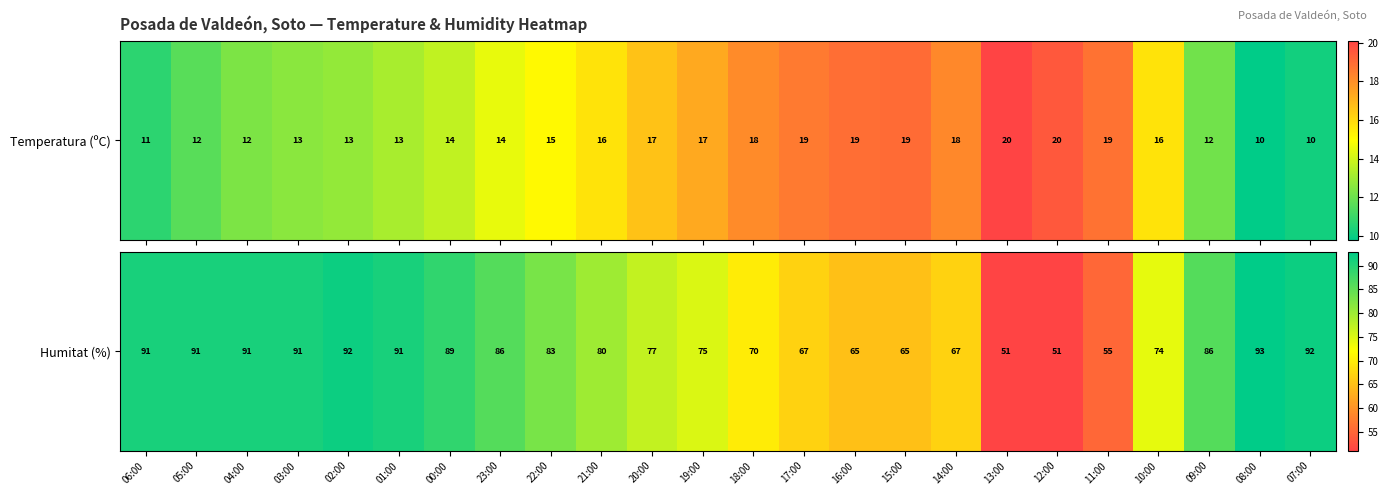

At which label does the data first exceed 83?

06:00